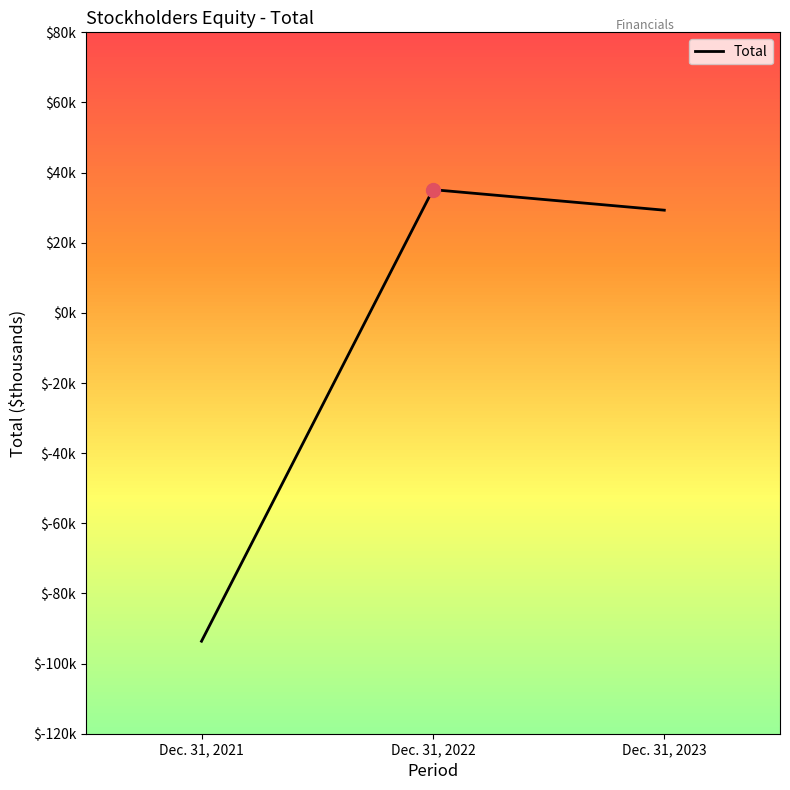

What is the value of the 2nd point from the left?

35143